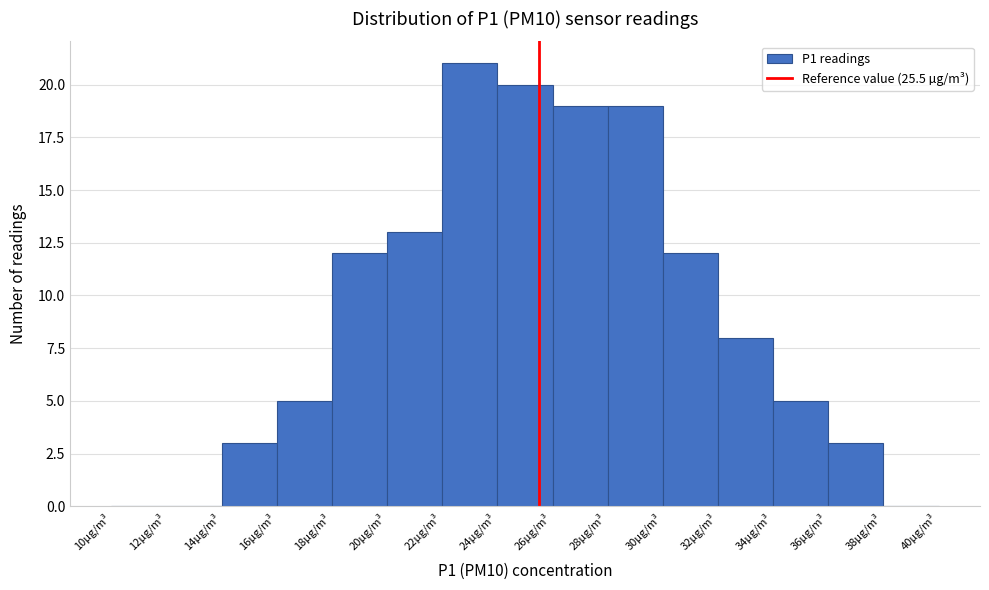

Over which range of the x-axis is the bar tallest?

22 to 24